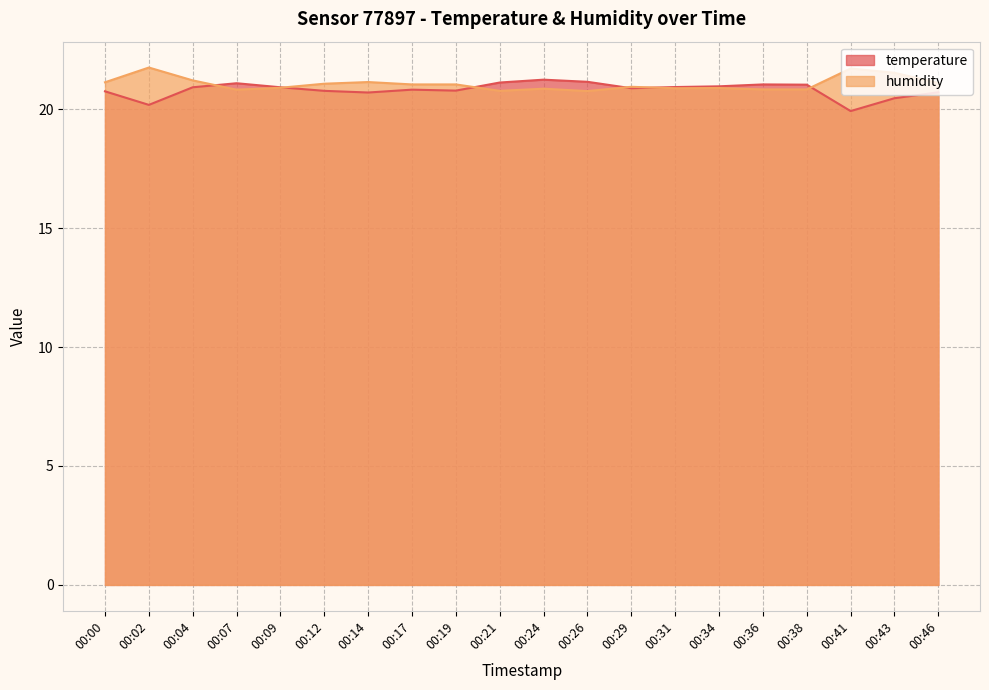

At 00:24, list the series in order from smallest to largest.

humidity, temperature